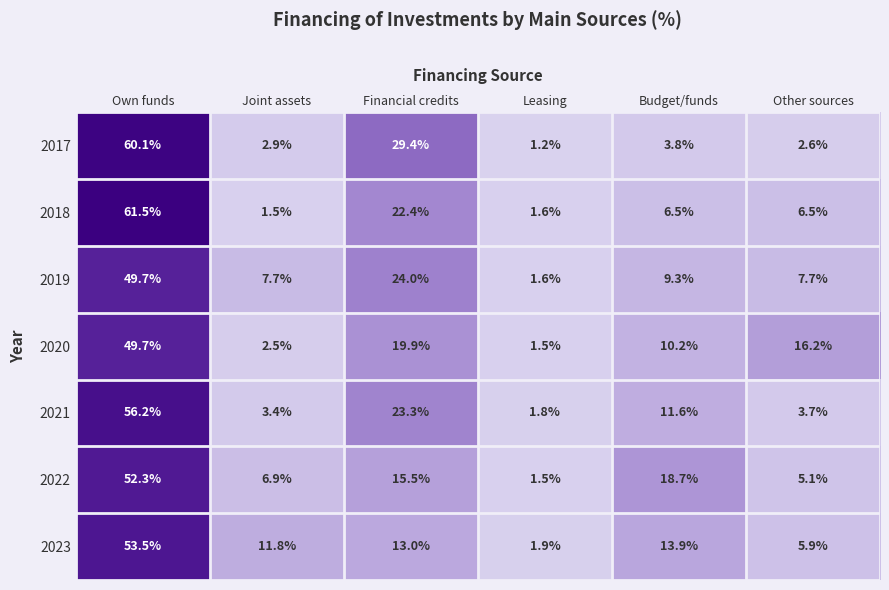

Between Budget/funds and Other sources, which series saw the biggest shift?

2022